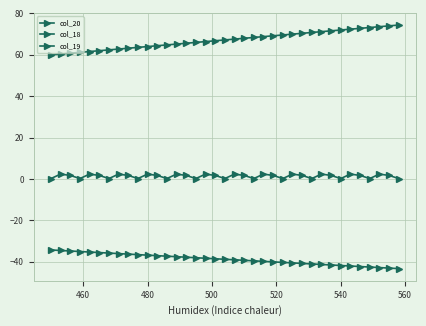

How many lines are shown in the chart?

3